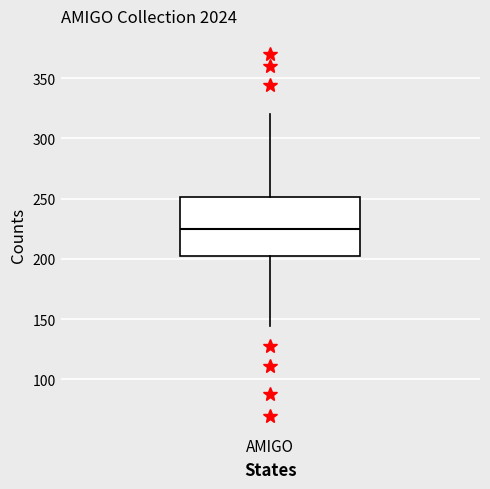

Read this box plot against the y-axis: the position of the median line, the range covered by the box, and the ends of both whiskers. The values are not printed on the chart, so give them approximately, as read against the axis.

median 225, box 205 to 250, whiskers 145 to 320